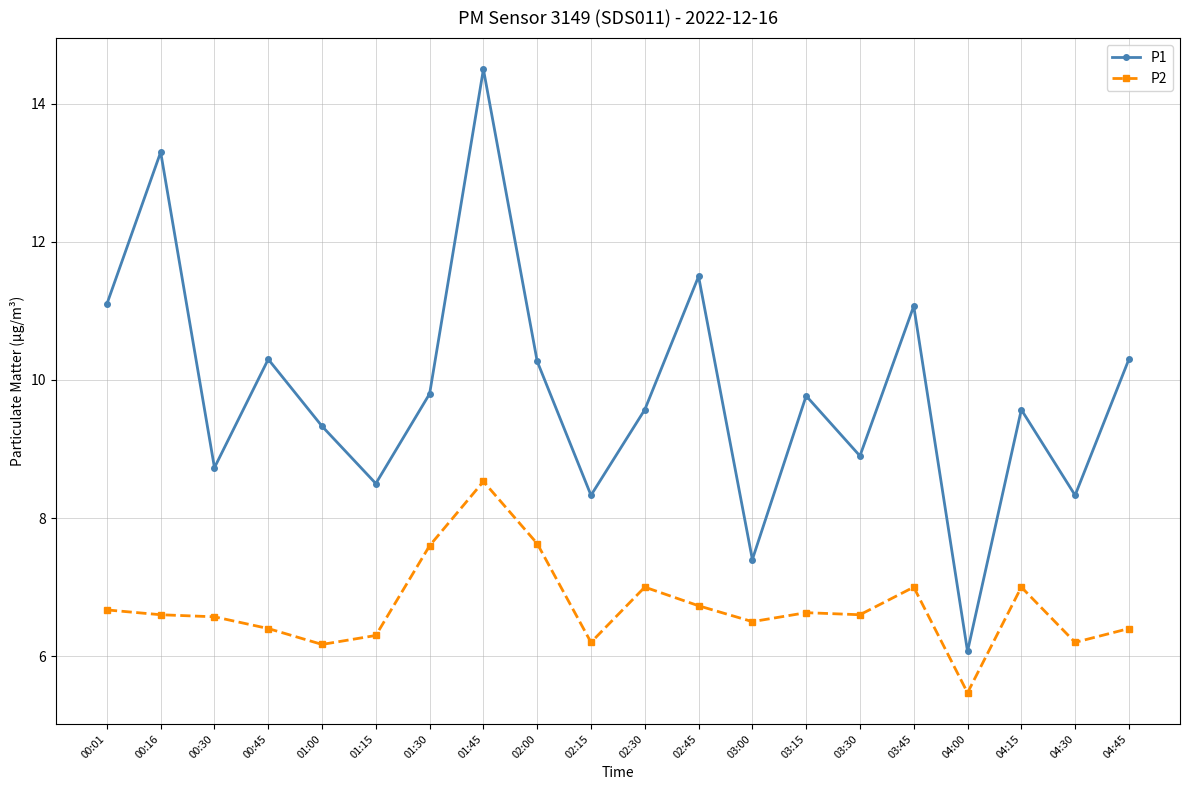

At 02:45, list the series in order from largest to smallest.

P1, P2